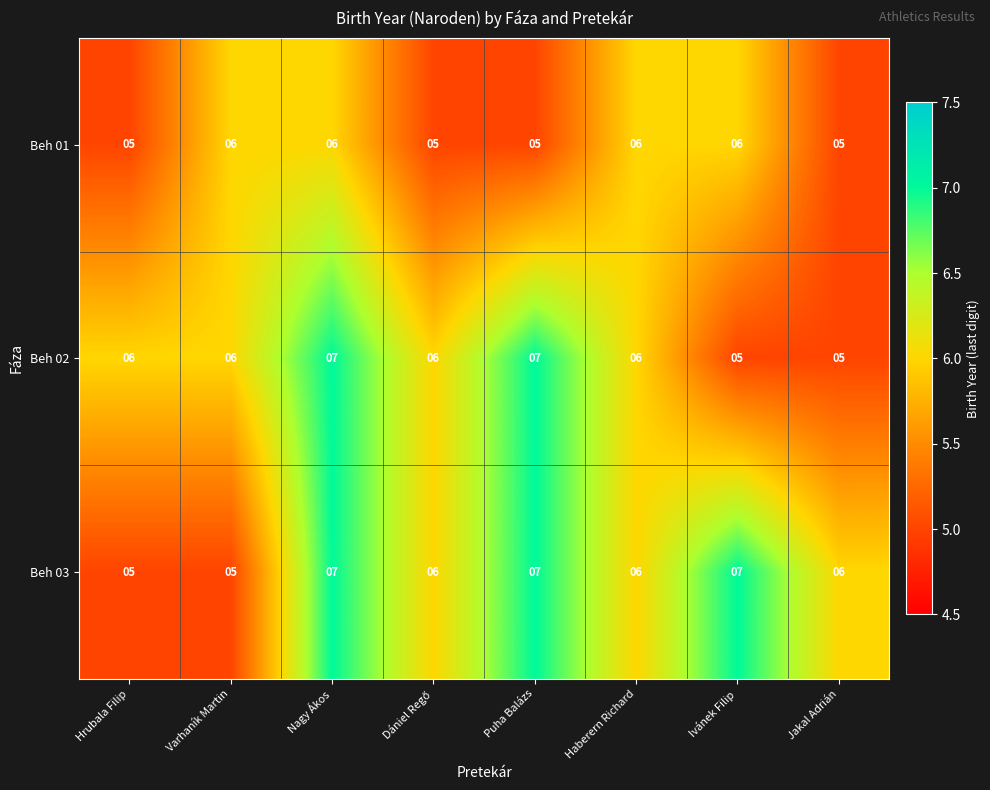

How many values in the Beh 03 series are below 6?

2